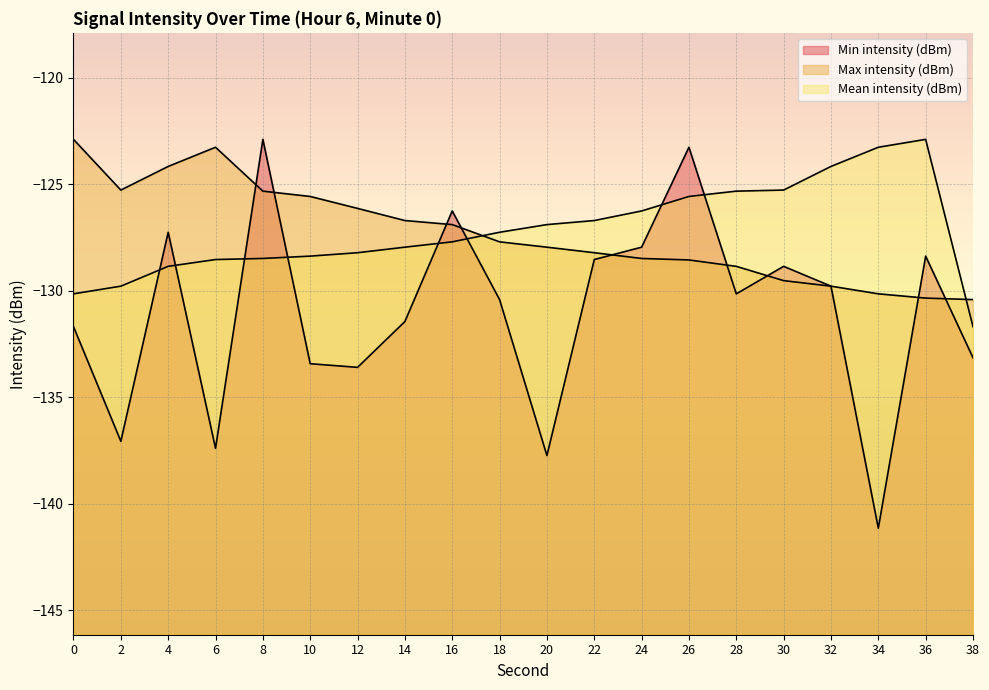

At which category is the sum across all series the highest?

8